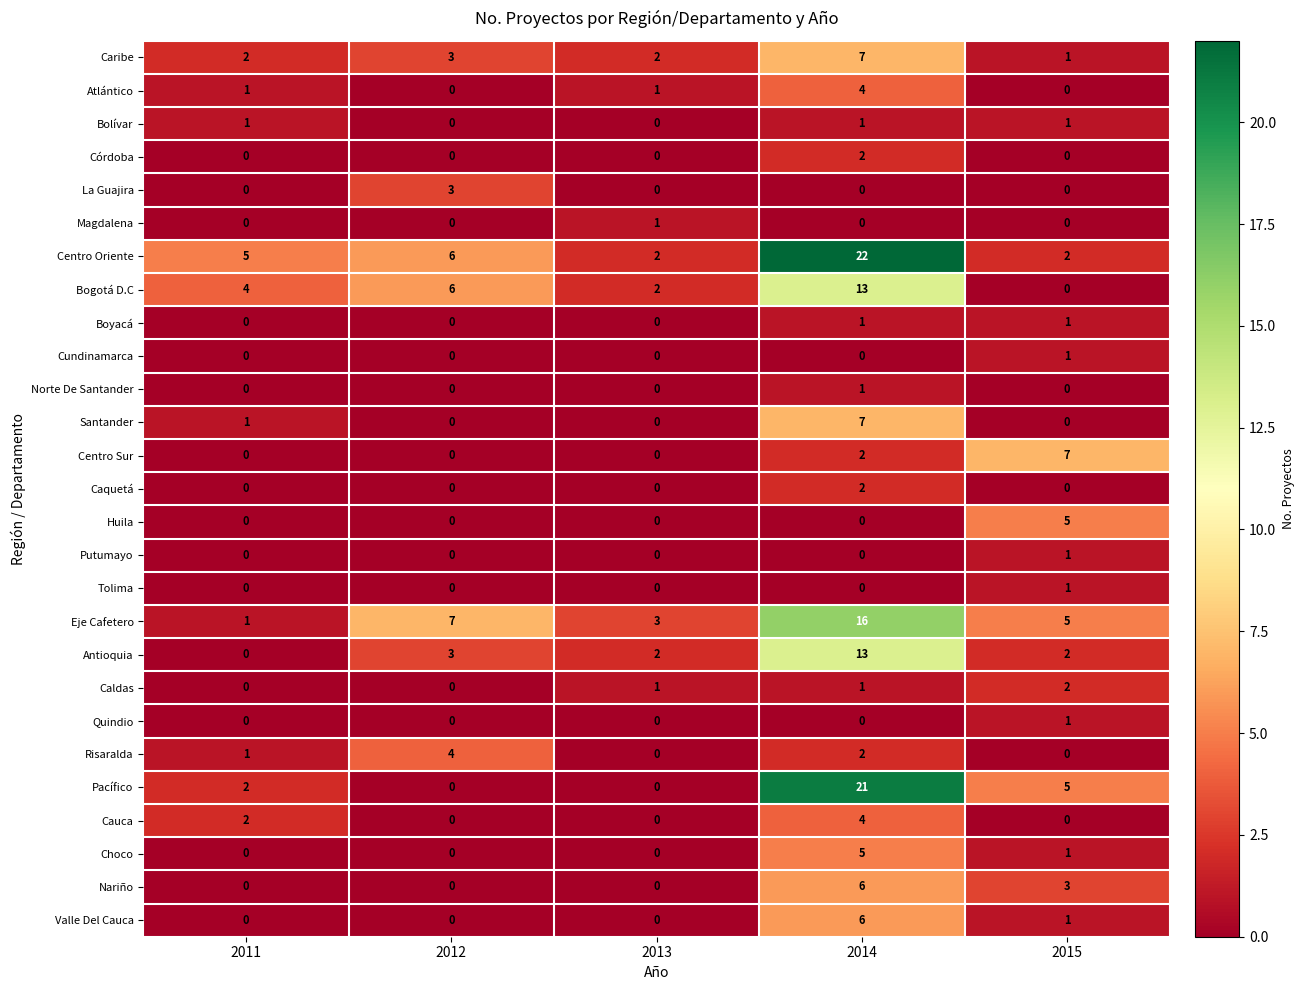

How many categories are shown in the chart?

5